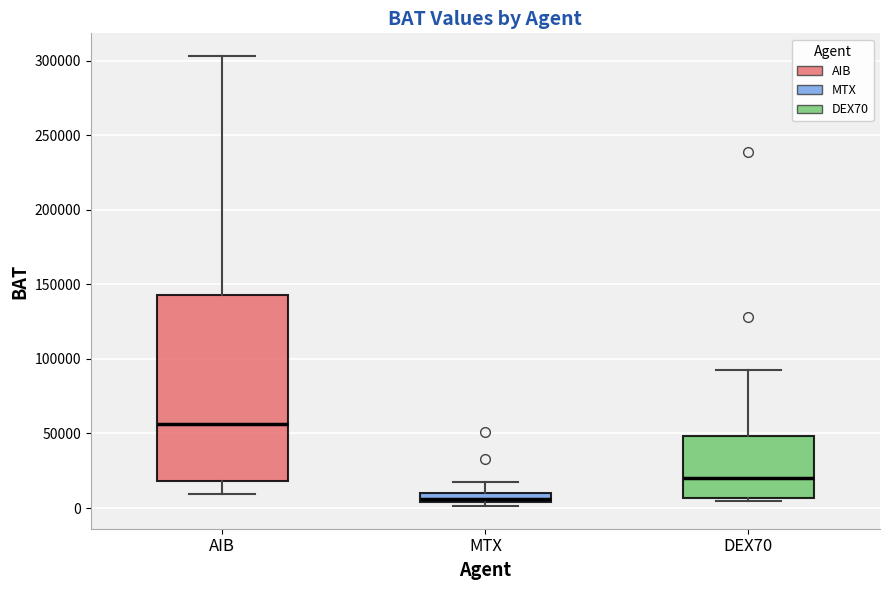

Where does the median line of the box for AIB sit on the y-axis? The values are not printed on the chart, so give them approximately, as read against the axis.

55000